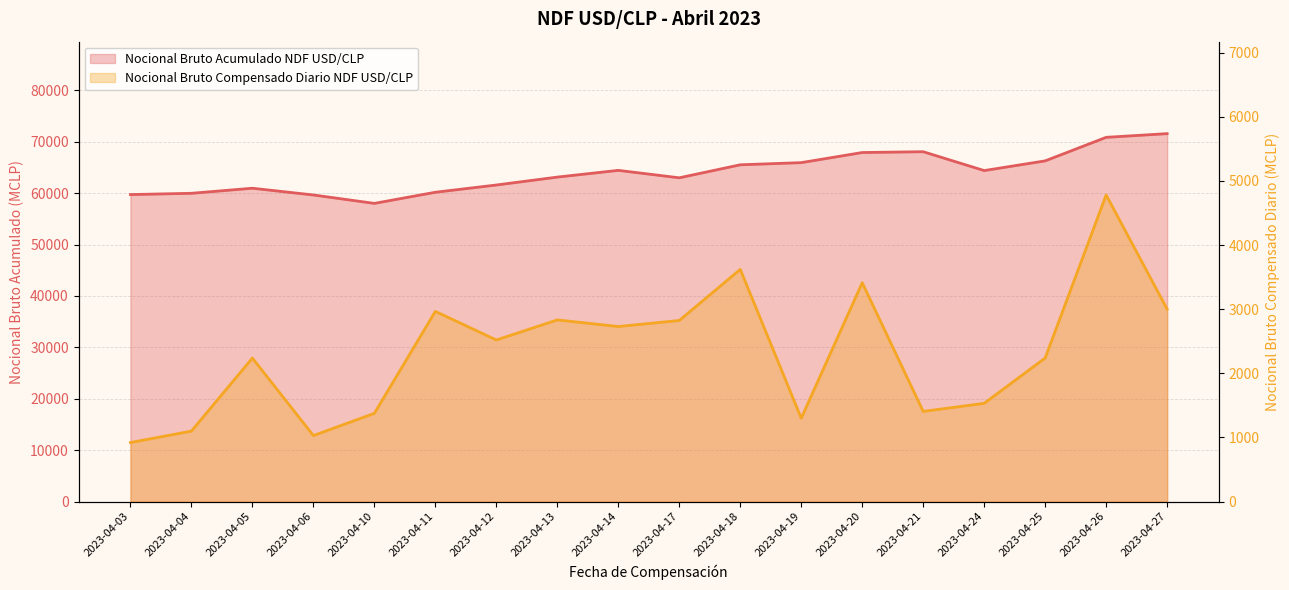

Reading left to right, what are all the values shown in this chart?

Nocional Bruto Compensado Diario NDF USD/CLP: 920.0	1099.0	2238.0	1029.1	1376.0	2966.0	2520.0	2833.0	2730.0	2824.0	3621.2	1300.0	3413.1	1406.0	1532.0	2238.7	4782.0	3001.0
Nocional Bruto Acumulado NDF USD/CLP: 59731.3	59977.8	60965.8	59651.4	58015.4	60181.4	61591.4	63131.2	64441.2	62993.2	65524.4	65944.4	67911.5	68069.5	64399.5	66288.2	70868.2	71585.2